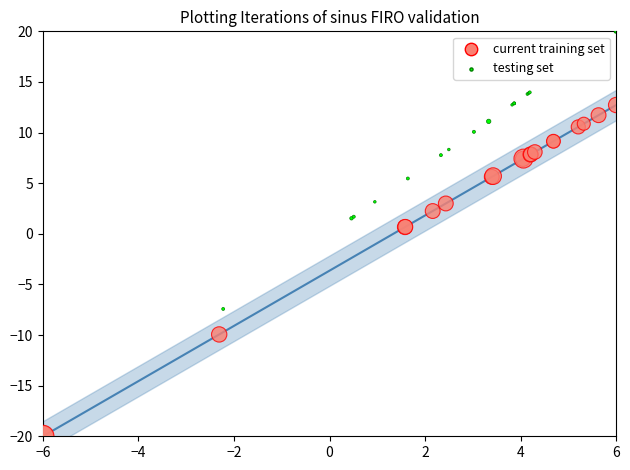

Which series reaches the maximum Y coordinate?

testing set